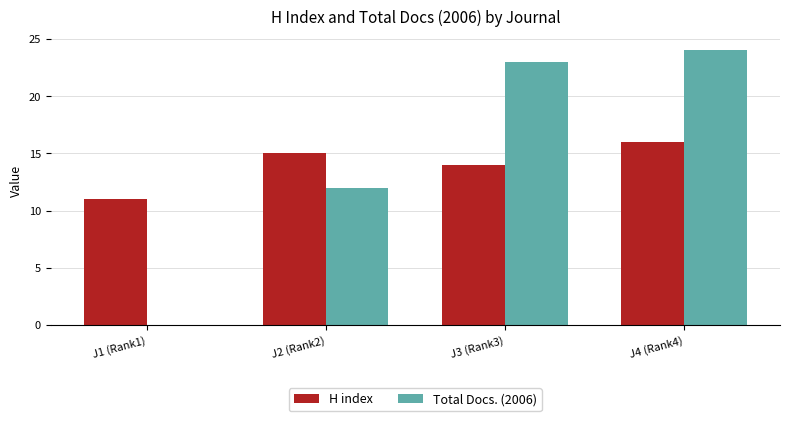

What is the maximum value for Total Docs. (2006)?

24